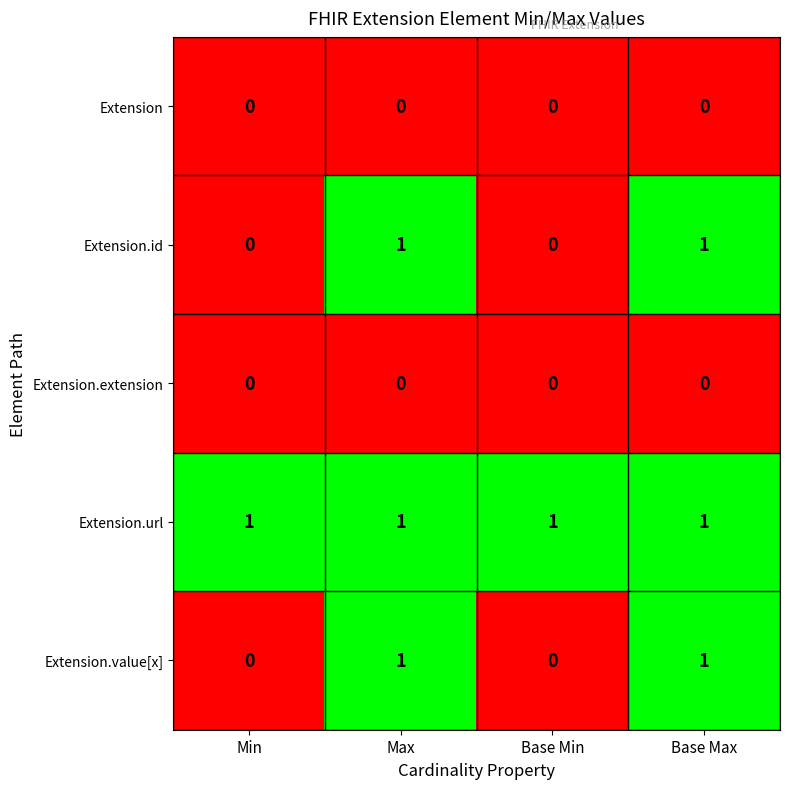

Which series has the largest total across all categories?

Extension.url